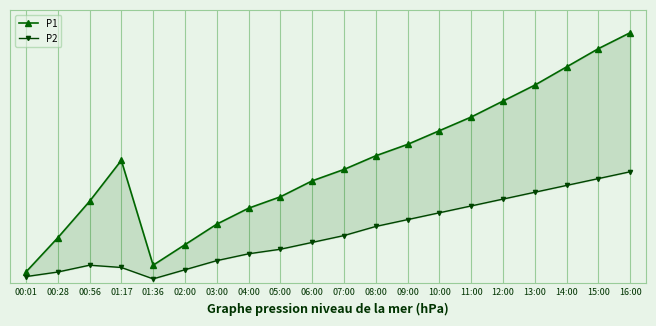

Is the value of P1 at 12:00 greater than the value of P2 at 00:56?

Yes